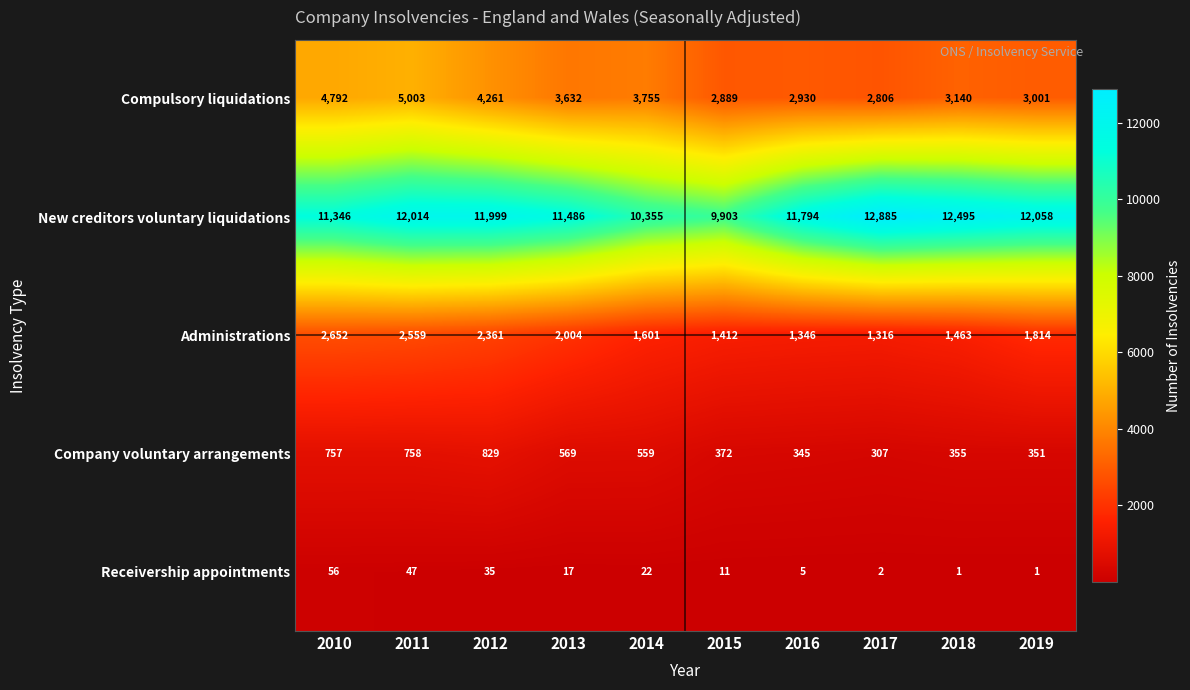

How many series are shown in this chart?

5